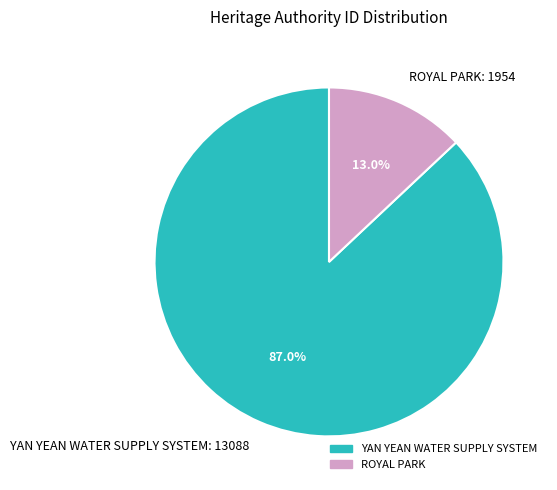

Count the number of slices in the pie.

2